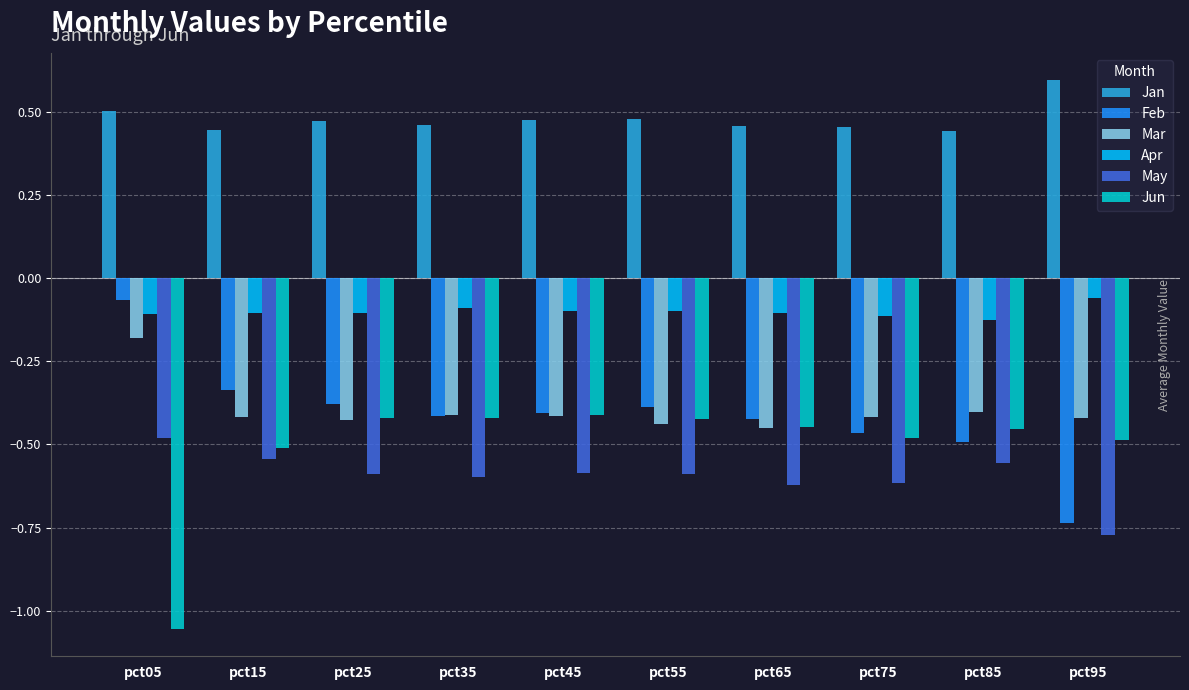

At which label is May closest to 0?

pct05